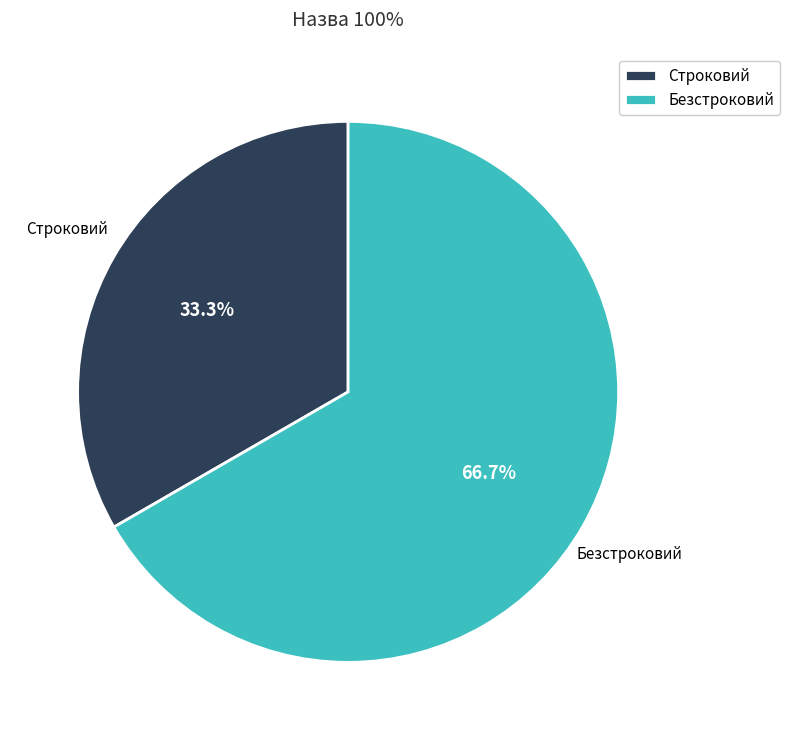

What percentage is NOT represented by Безстроковий?

33.3%